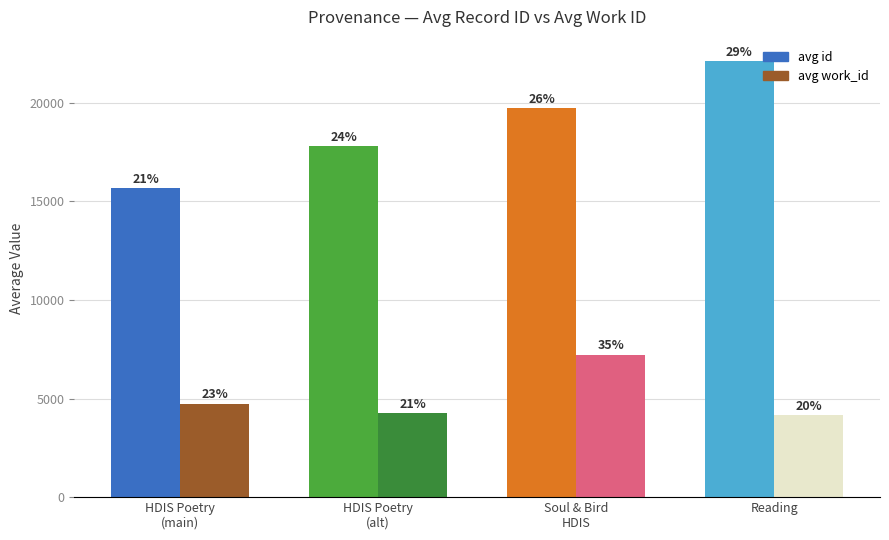

At how many categories does at least one series exceed 9911?

4